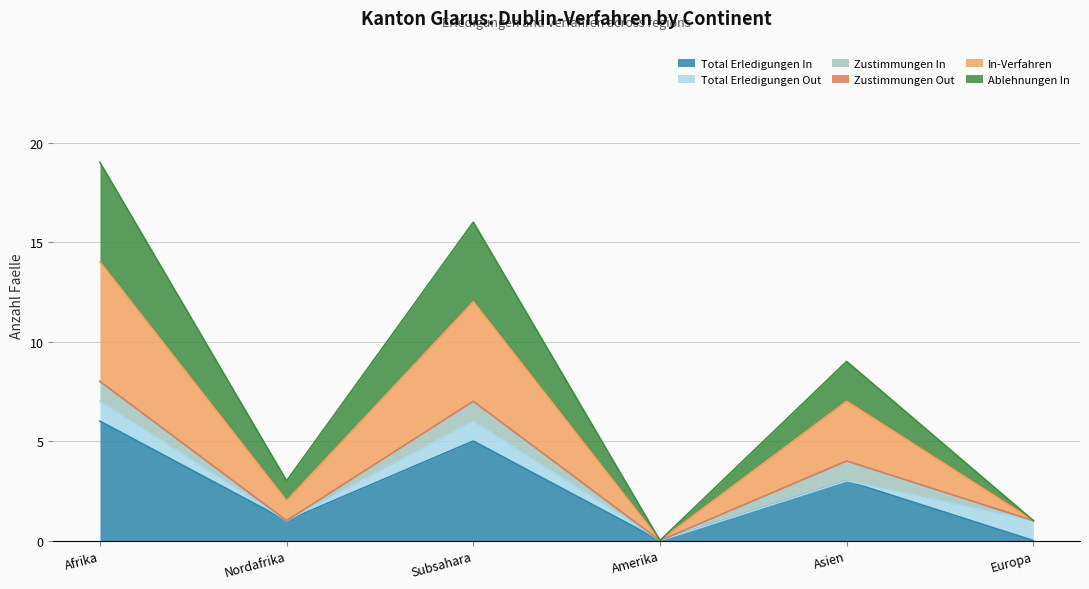

Does the chart have visible grid lines?

Yes